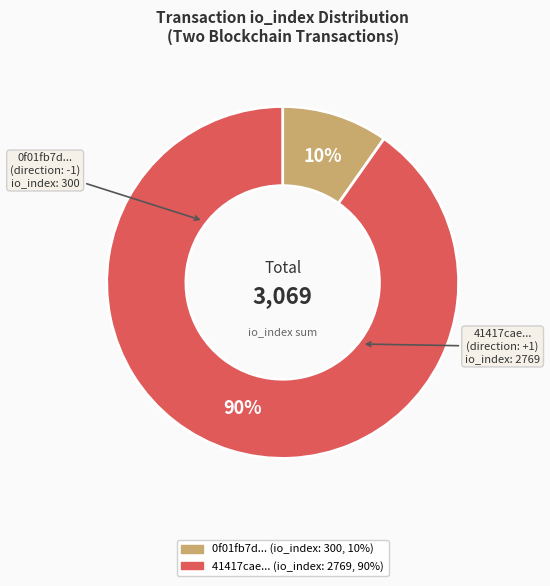

To the nearest percent, what is the difference between the largest and smallest slice percentages?

80%